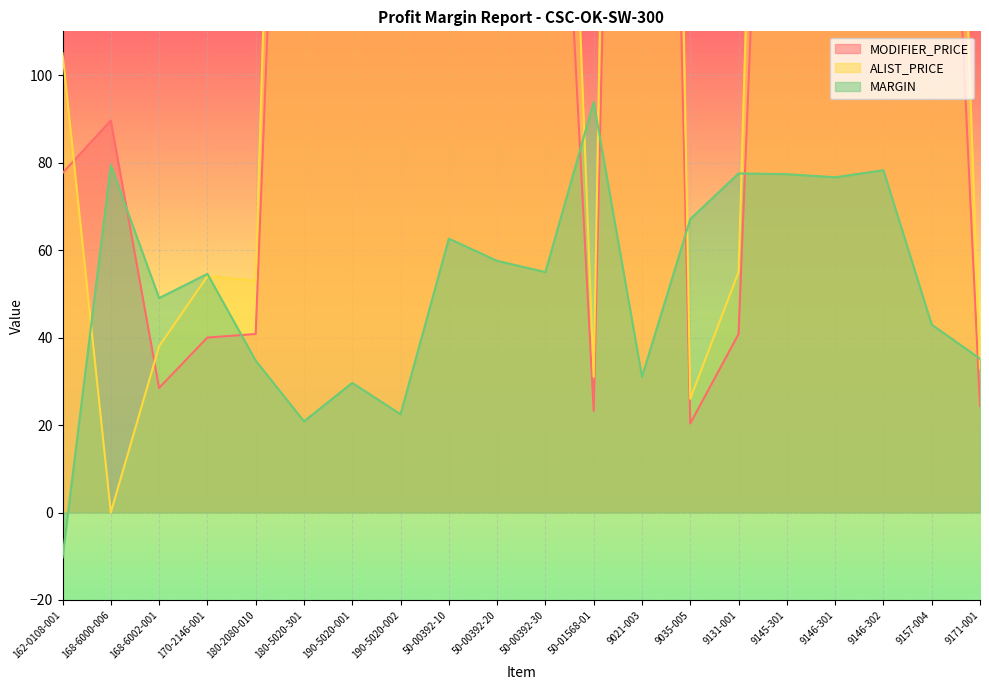

What is the label of the 12th point from the right?

50-00392-10